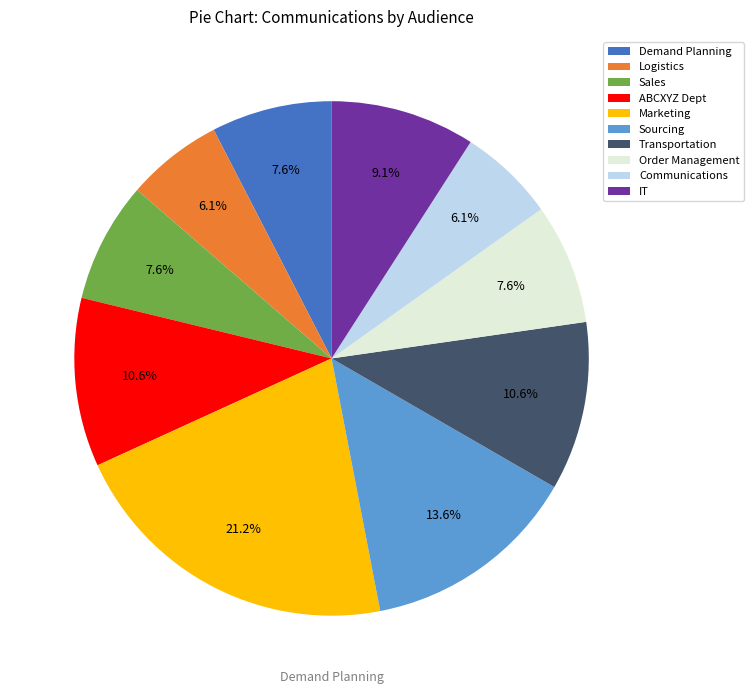

Is Marketing the majority of the pie?

No